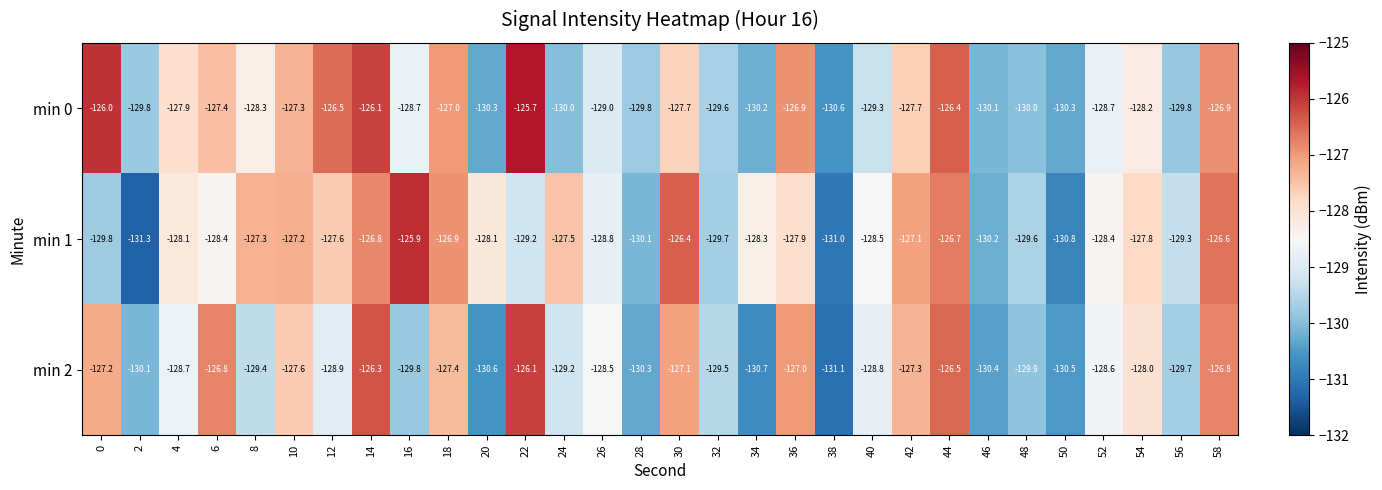

What is the minimum value shown in the chart?

-131.3